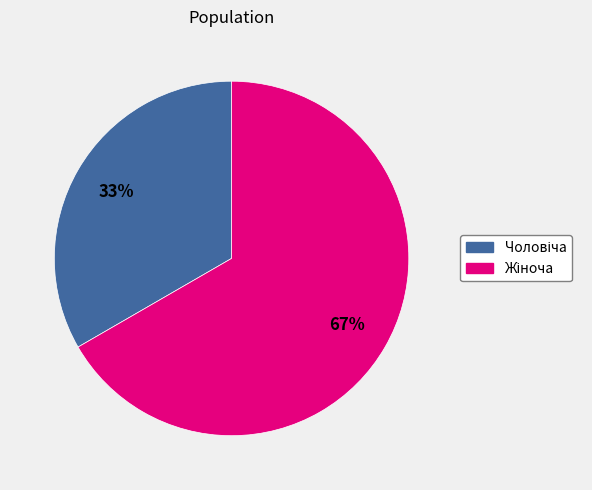

How many segments does this pie chart have?

2